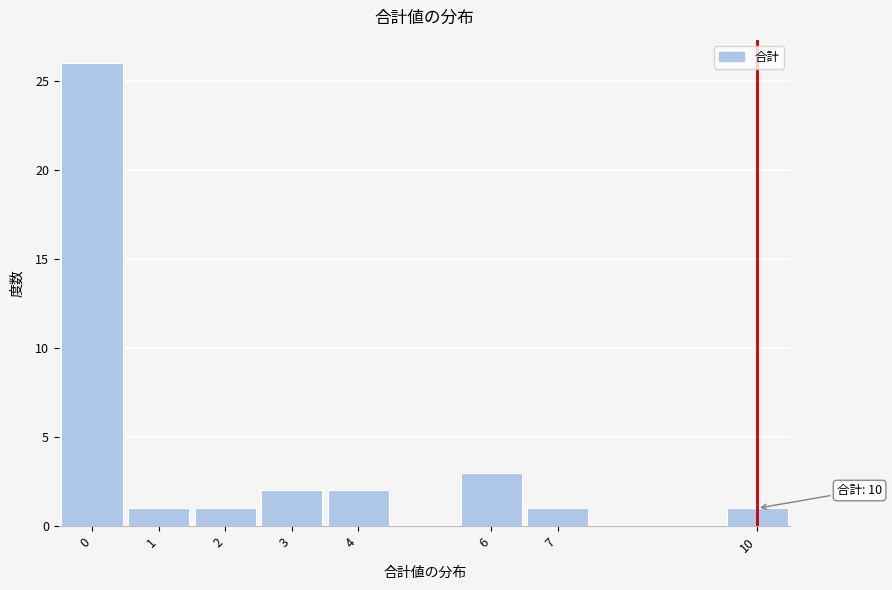

Which range on the x-axis has the tallest bar?

-0.5 to 0.5